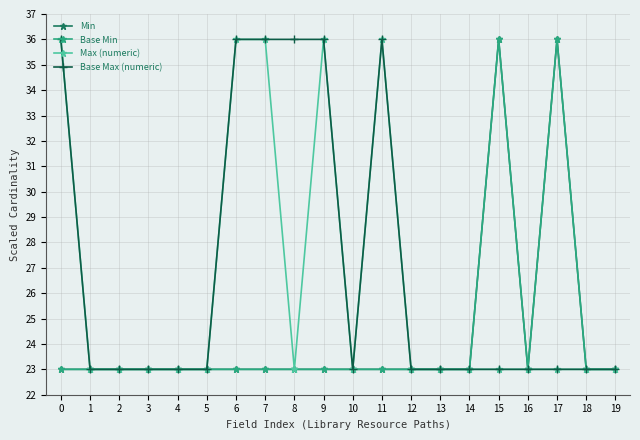

Reading left to right, extract all data points from this chart.

Min: 0=23	1=23	2=23	3=23	4=23	5=23	6=23	7=23	8=23	9=23	10=23	11=23	12=23	13=23	14=23	15=36	16=23	17=36	18=23	19=23
Base Min: 0=23	1=23	2=23	3=23	4=23	5=23	6=23	7=23	8=23	9=23	10=23	11=23	12=23	13=23	14=23	15=36	16=23	17=36	18=23	19=23
Max (numeric): 0=36	1=23	2=23	3=23	4=23	5=23	6=36	7=36	8=23	9=36	10=23	11=36	12=23	13=23	14=23	15=23	16=23	17=23	18=23	19=23
Base Max (numeric): 0=36	1=23	2=23	3=23	4=23	5=23	6=36	7=36	8=36	9=36	10=23	11=36	12=23	13=23	14=23	15=23	16=23	17=23	18=23	19=23